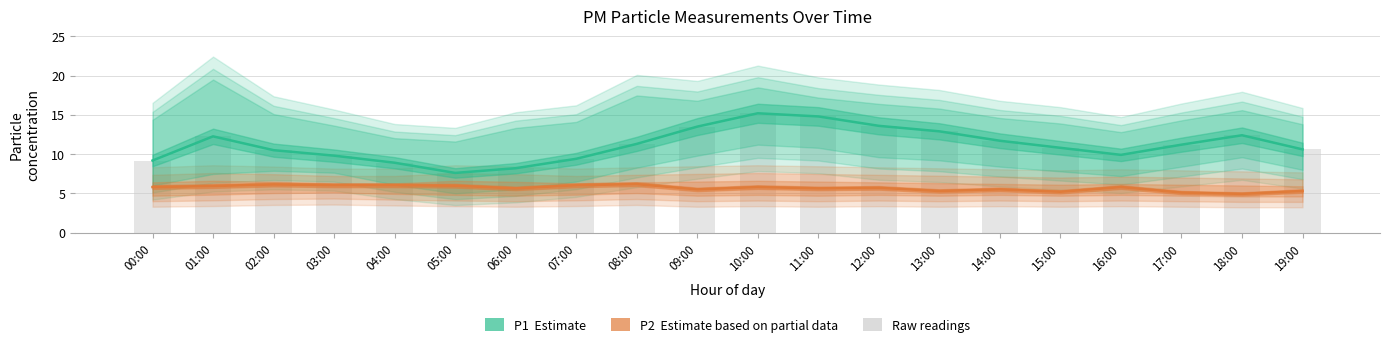

Is it true that P1 (Estimate) equals 1.9 at 00:00?

False